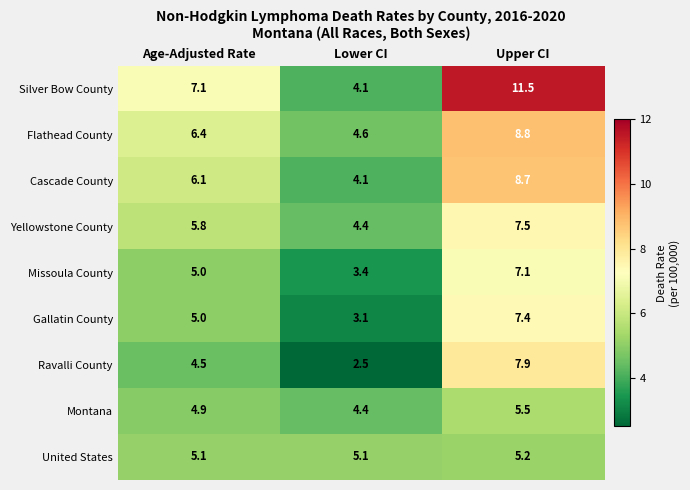

What is the sum of the Yellowstone County values at Age-Adjusted Rate and Upper CI?

13.3